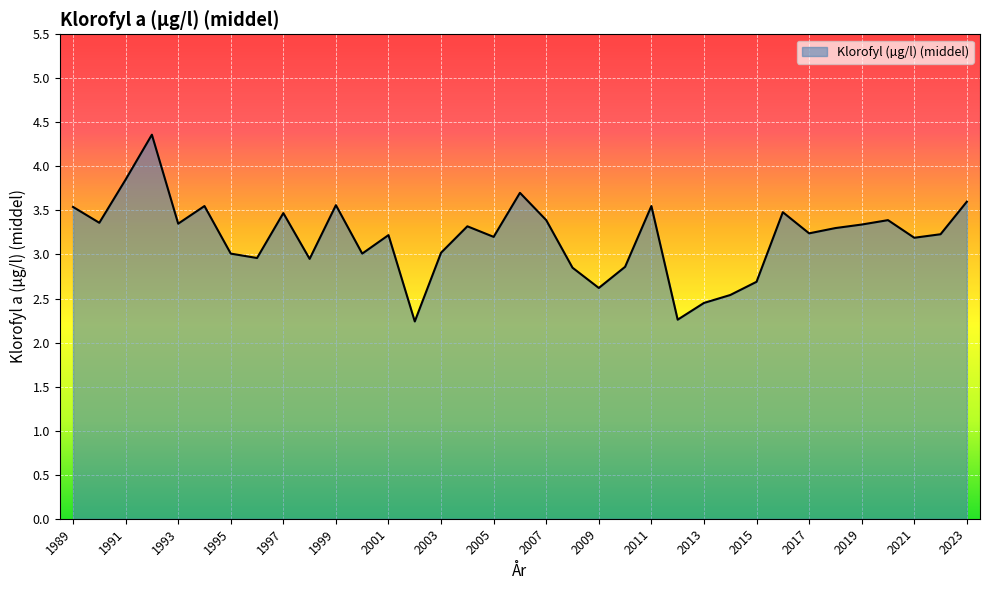

True or false: there are more than 2 points higher than both neighbors.

True